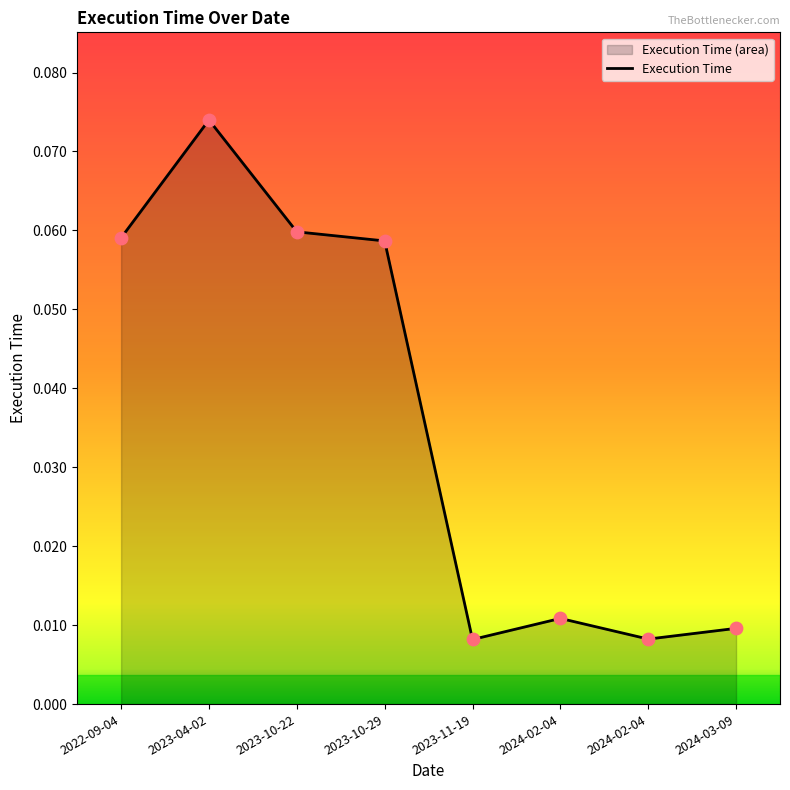

Which has a higher value, 2023-11-19 or 2024-03-09?

2024-03-09